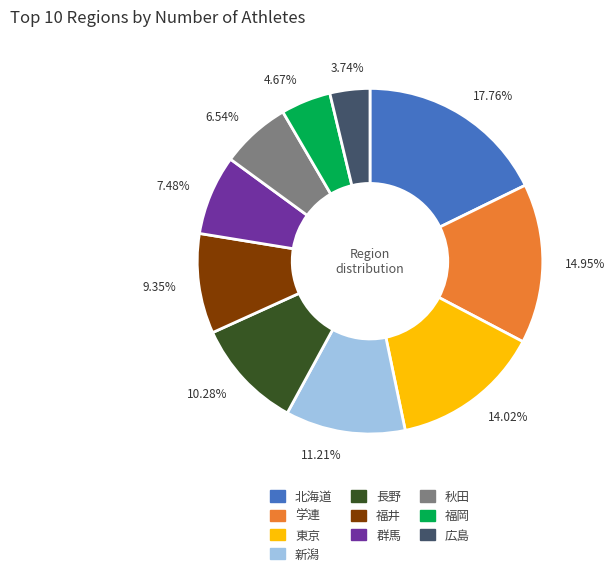

Count the number of slices in the pie.

10